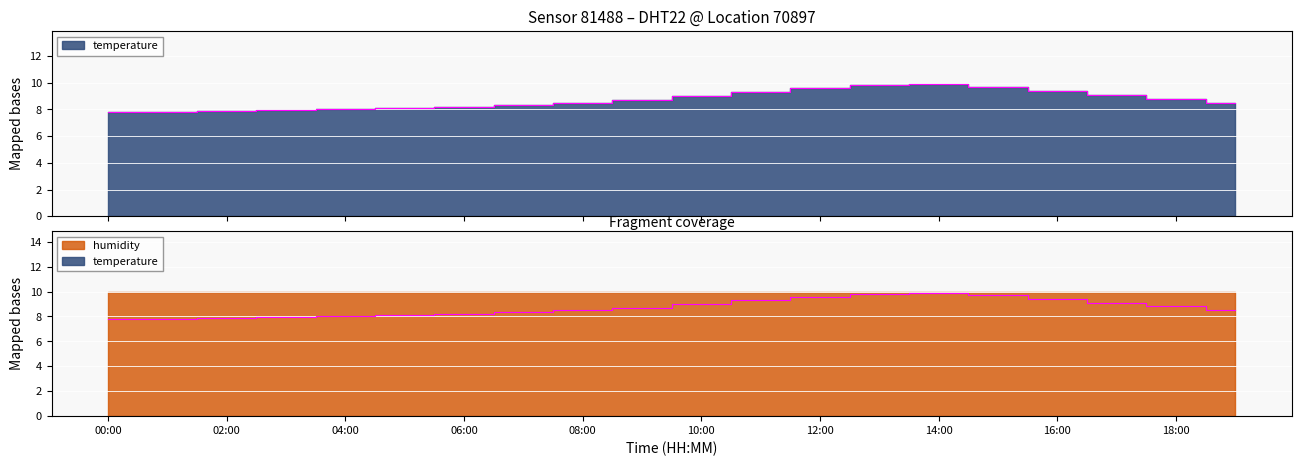

True or false: the data has more than 1 interior local peaks.

False